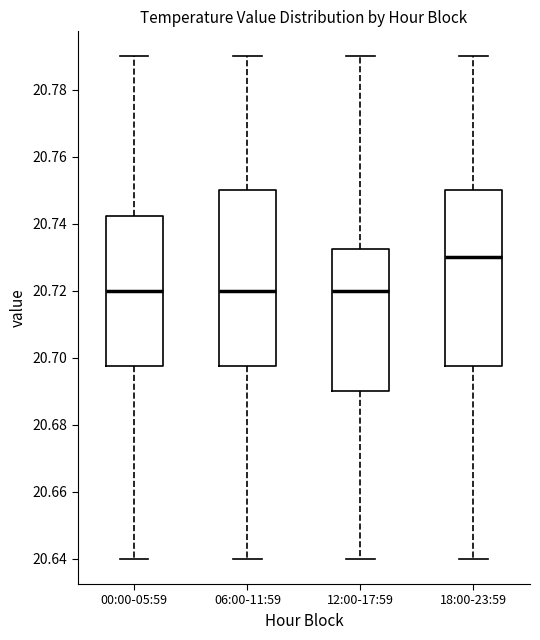

Which box has the highest median line?

18:00-23:59